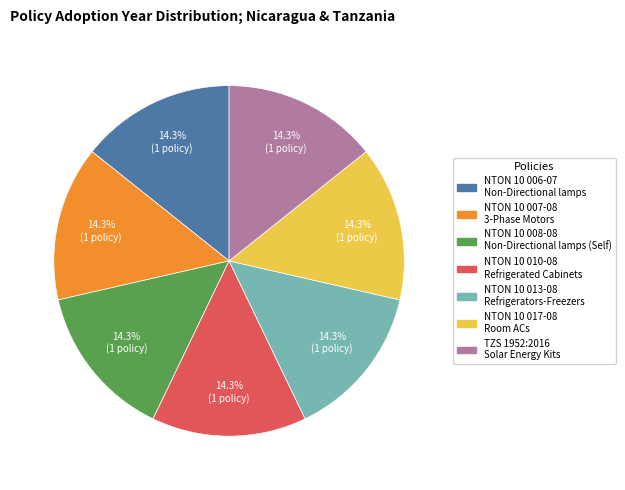

Approximately how many times larger is the value at NTON 10 013-08 Refrigerators-Freezers compared to NTON 10 017-08 Room ACs?

1.0